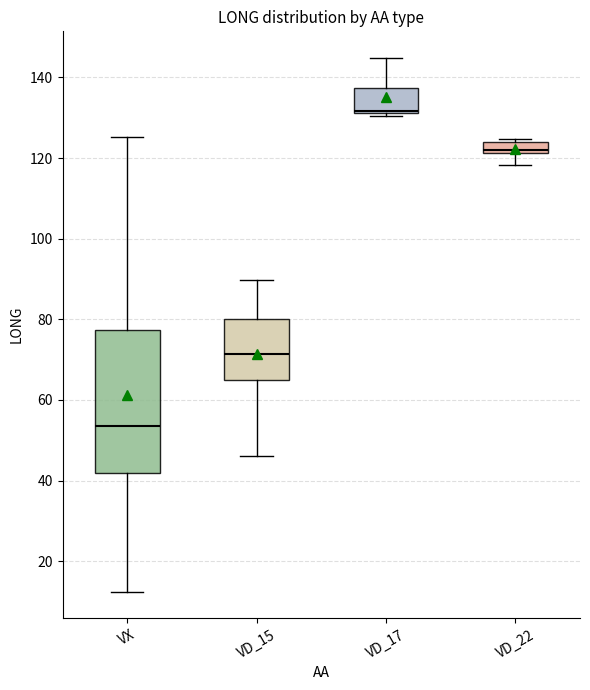

Comparing the boxes themselves (not the whiskers), which one is the tallest?

VX